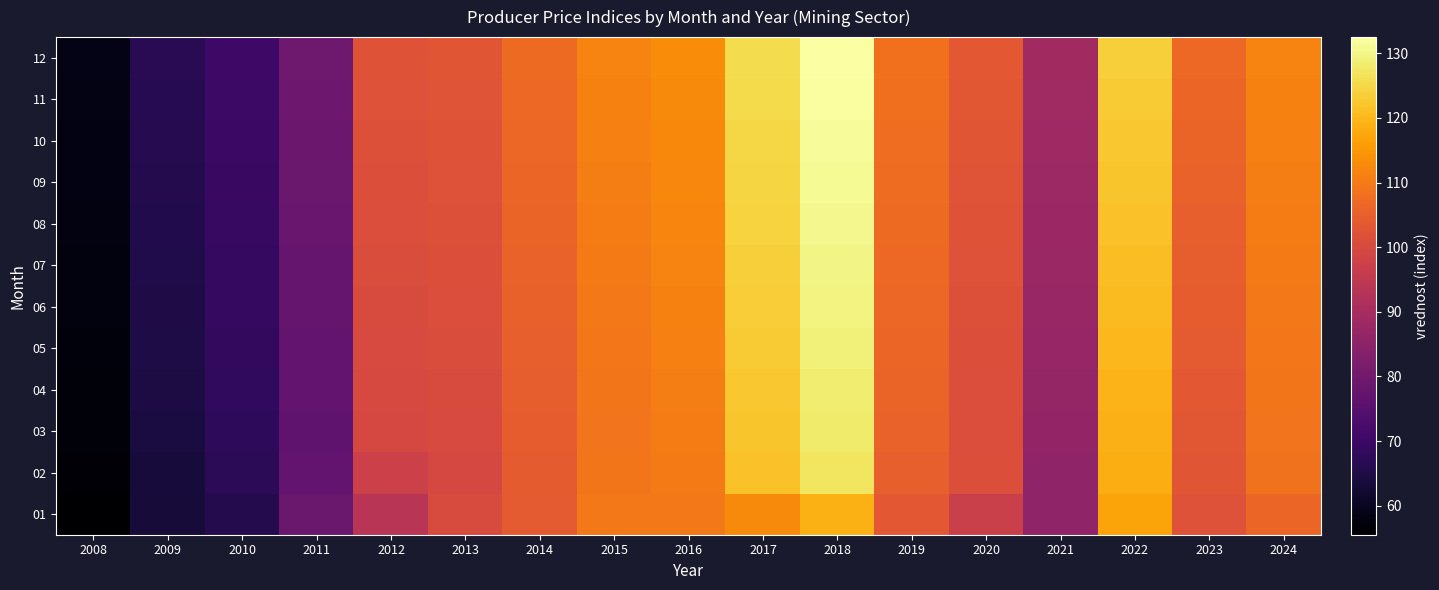

What is the lowest value of the 10 series?

58.2